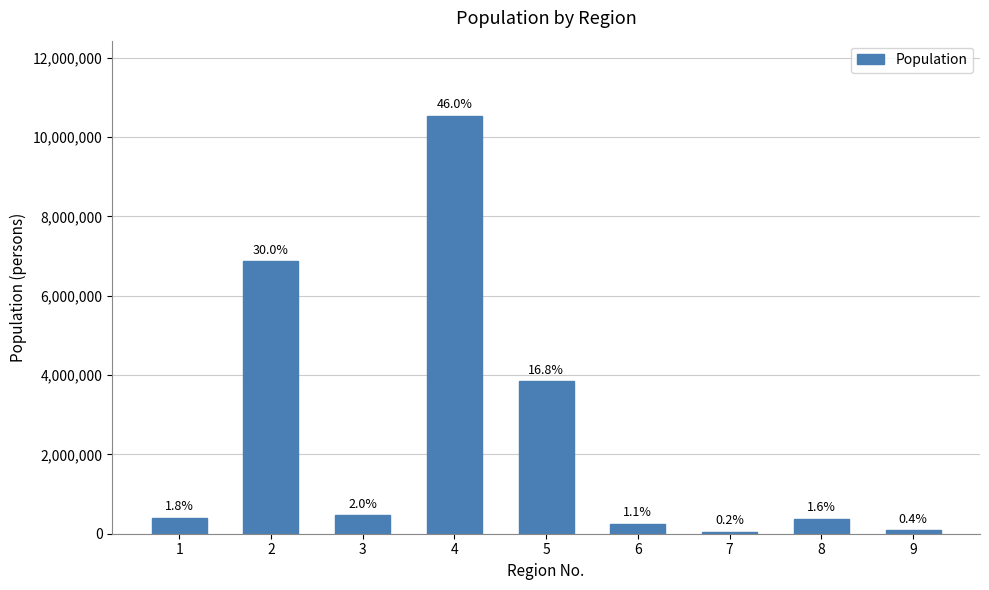

Does the chart contain any negative values?

No